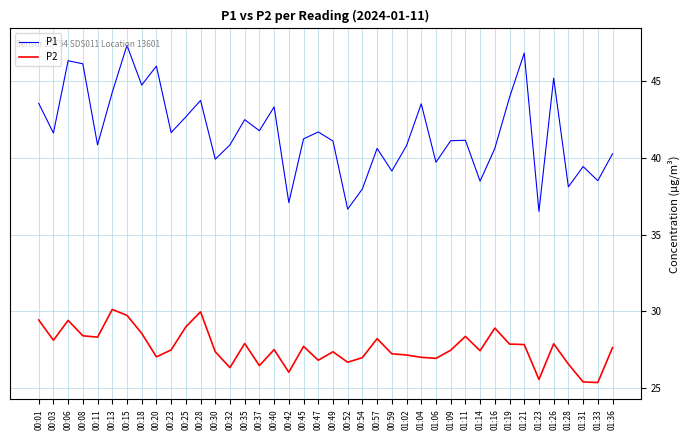

At which category does P1 reach its first local peak?

00:06